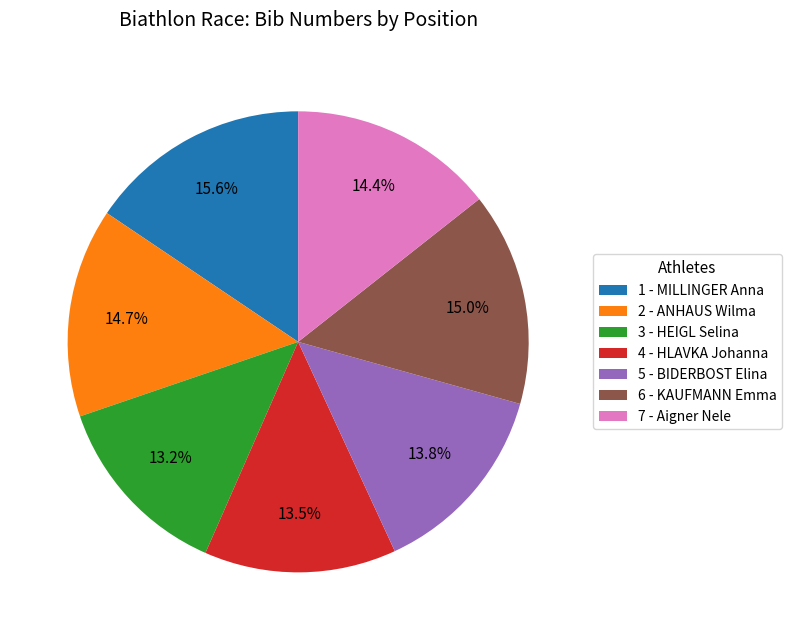

To the nearest percent, what is the difference between the largest and smallest slice percentages?

2%